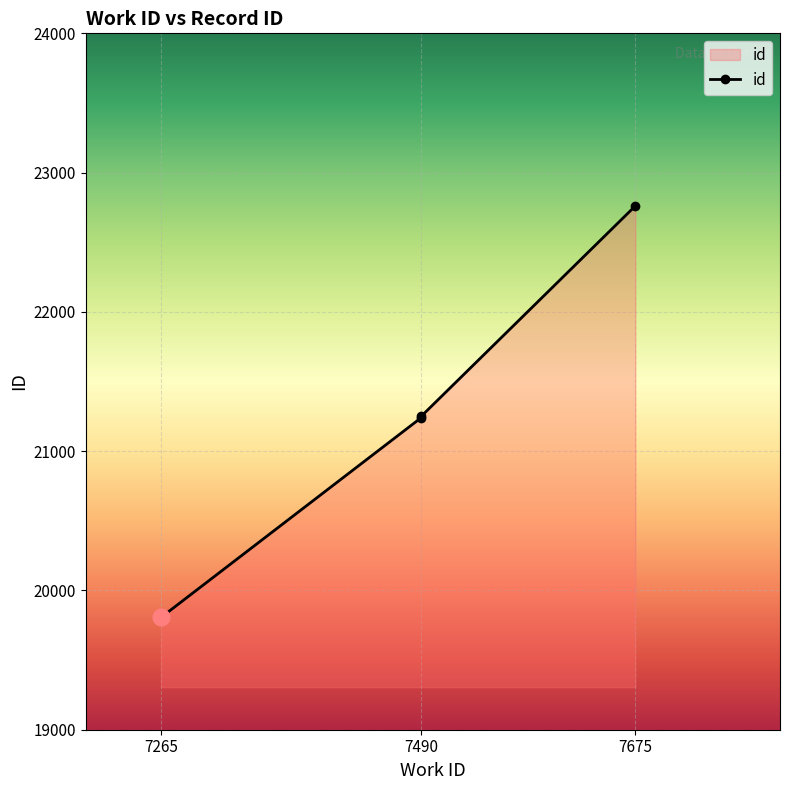

What is the difference between the values at 7265 and 7675?

2955